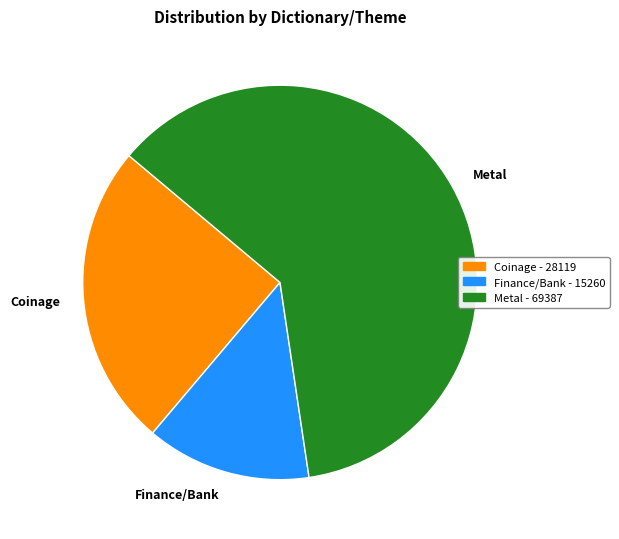

Is Metal the majority of the pie?

Yes